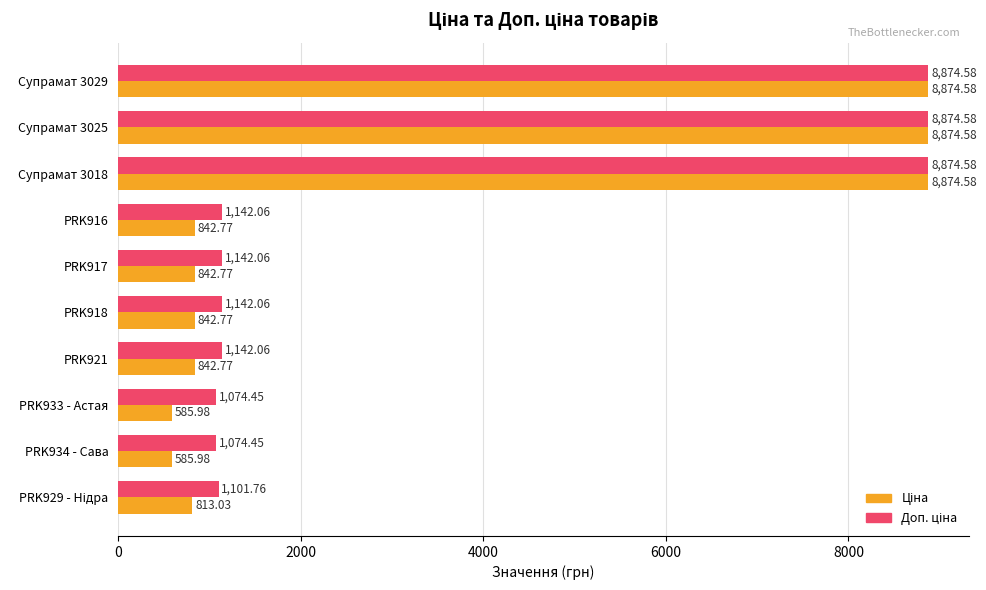

How many series are shown in this chart?

2